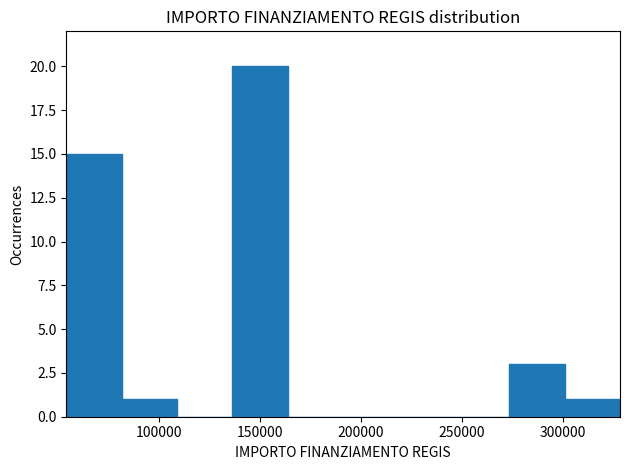

Over which range of the x-axis is the bar tallest?

135000 to 165000